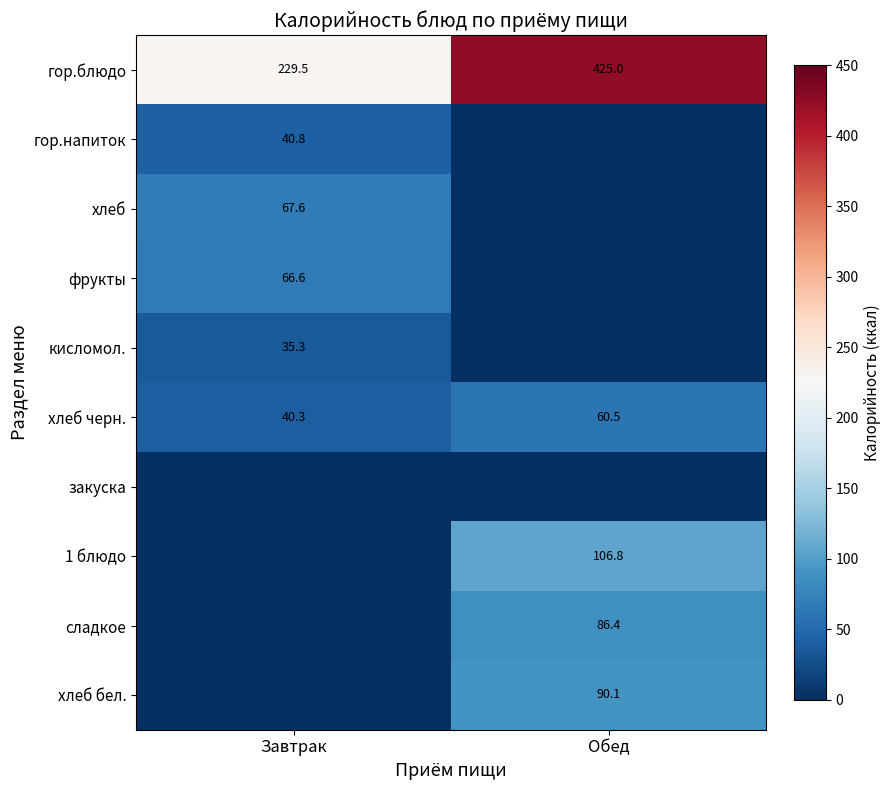

Where is хлеб черн. nearest to the value 50?

Завтрак